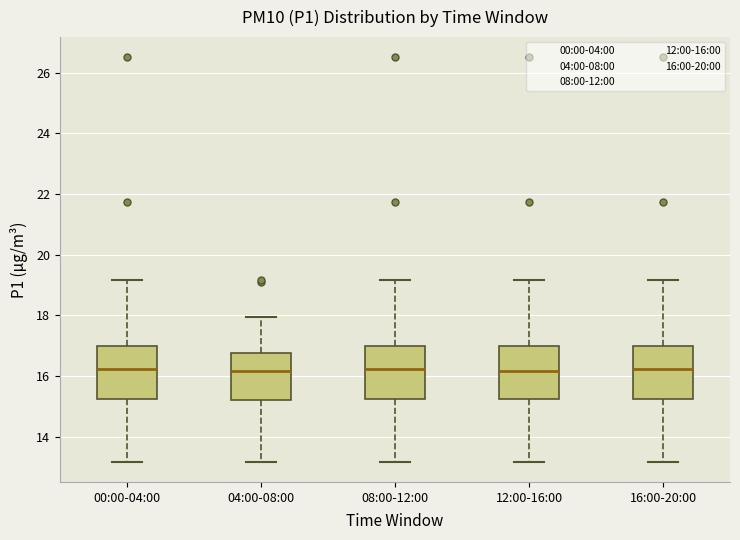

Where does the upper whisker of the box for 00:00-04:00 end on the y-axis? The values are not printed on the chart, so give them approximately, as read against the axis.

19.2